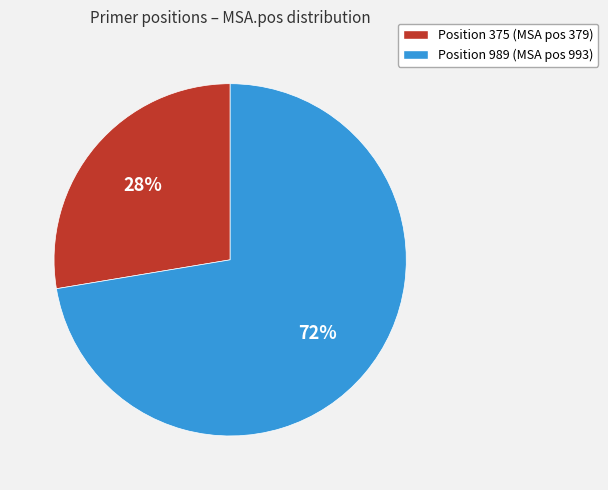

The Position 375 (MSA pos 379) slice represents 28% of the pie. True or false?

True